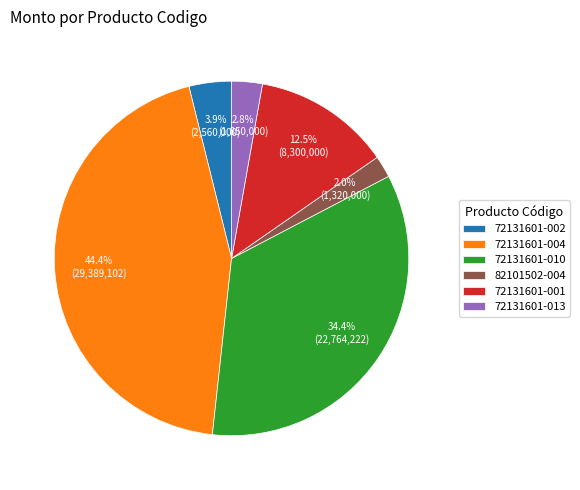

Between 72131601-004 and 72131601-013, which is larger?

72131601-004